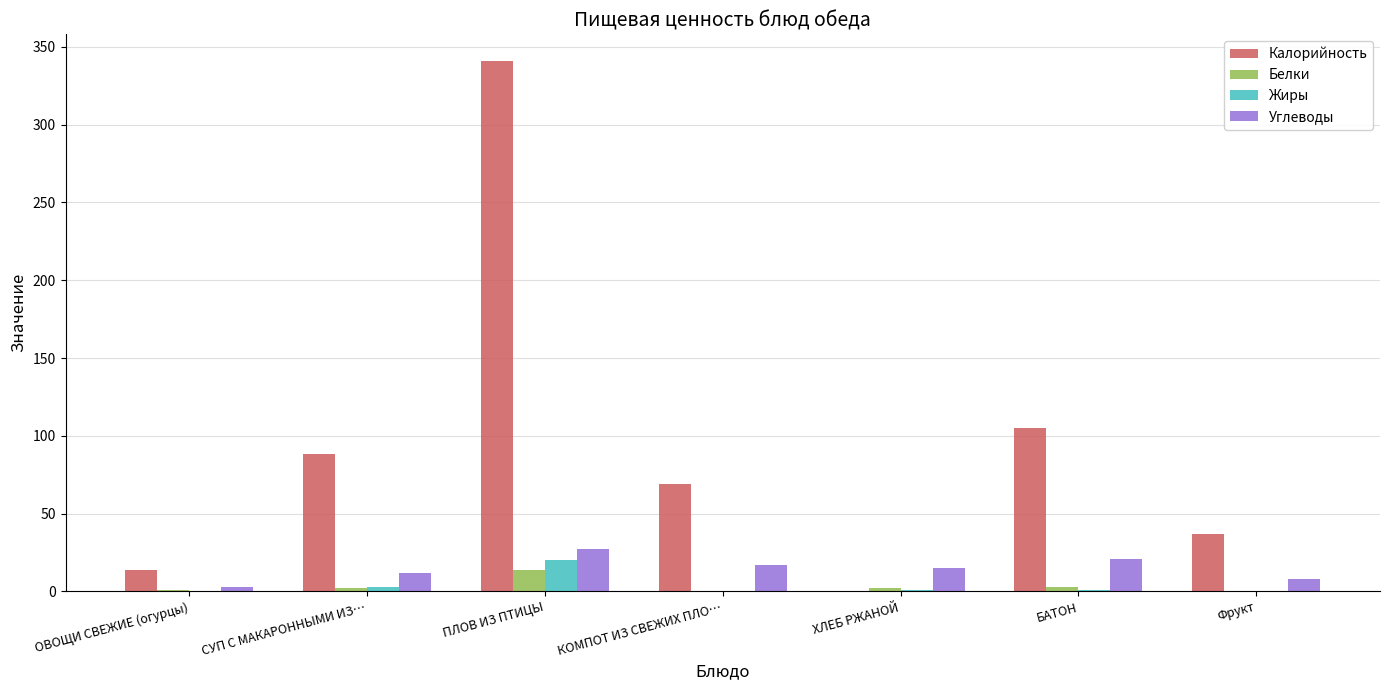

What is the maximum value shown in the chart?

341